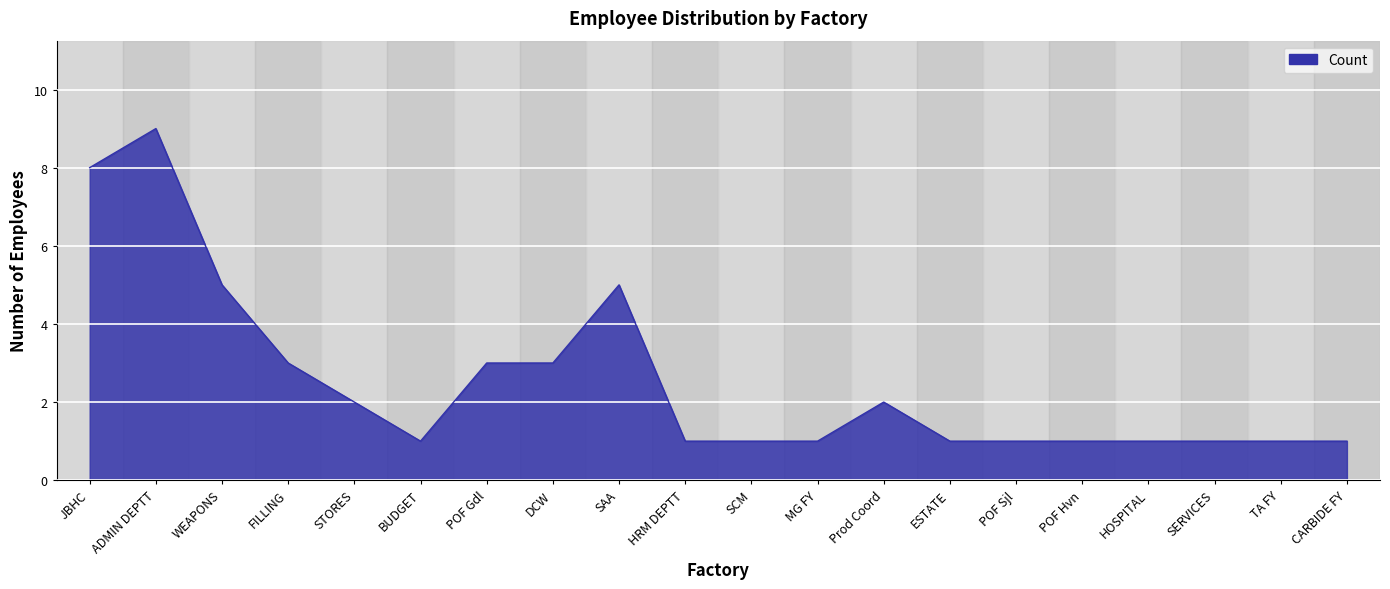

What position from the left is SCM?

11